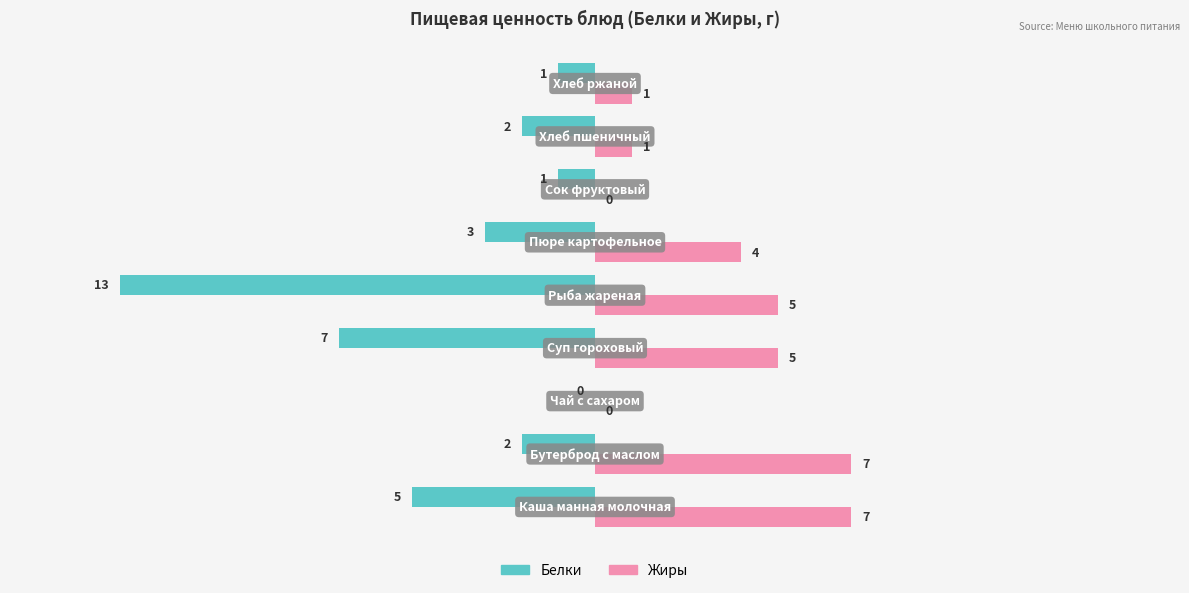

Which series has the largest total across all categories?

Жиры